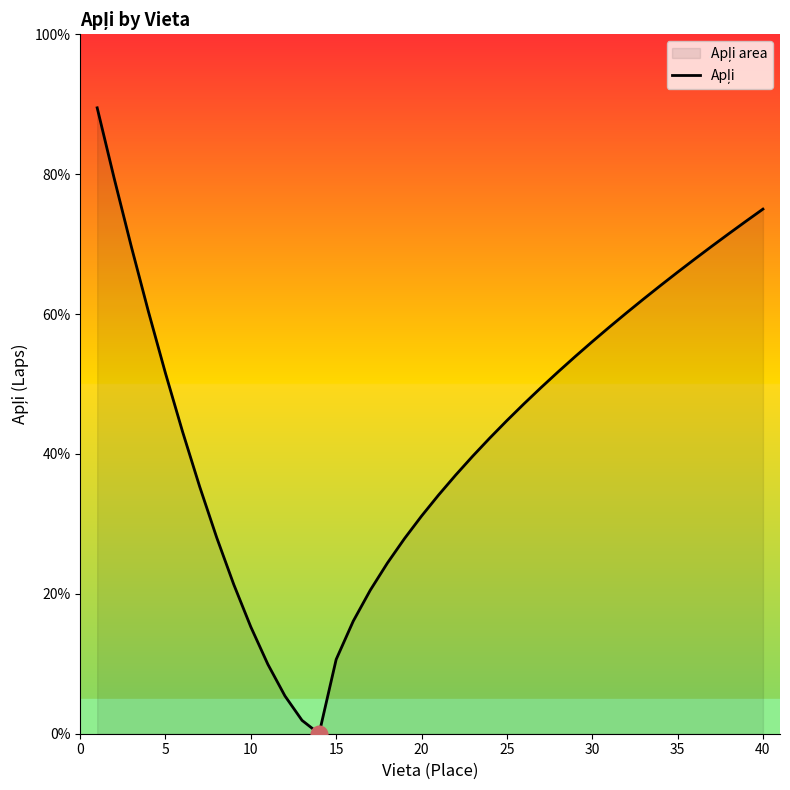

Is it true that the value at 30 is 56.0?

True